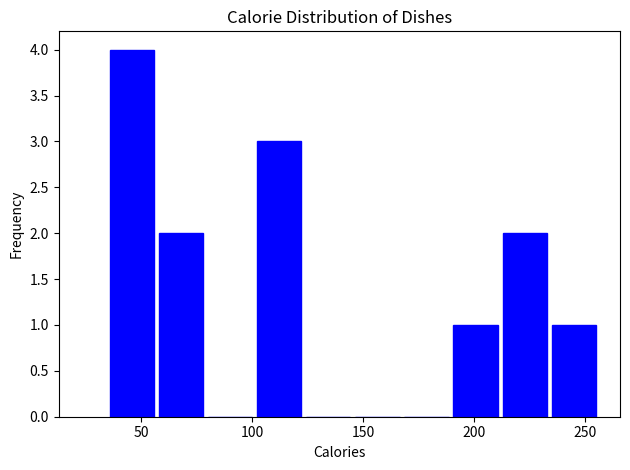

Over which range of the x-axis is the bar tallest?

35 to 55